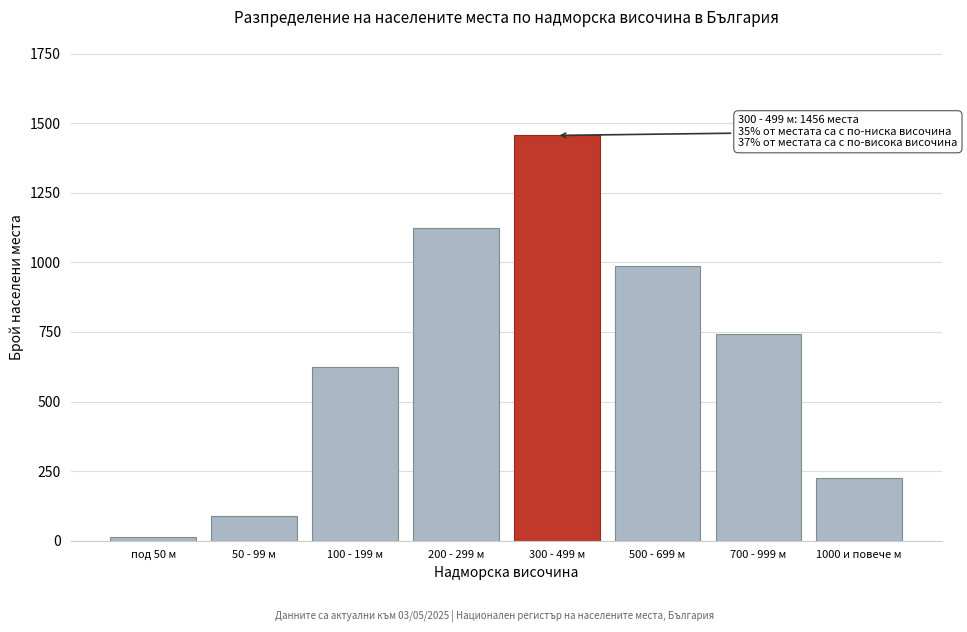

Reading left to right, list all the values displayed in this chart.

под 50 м=12	50 - 99 м=89	100 - 199 м=623	200 - 299 м=1124	300 - 499 м=1456	500 - 699 м=987	700 - 999 м=743	1000 и повече м=225